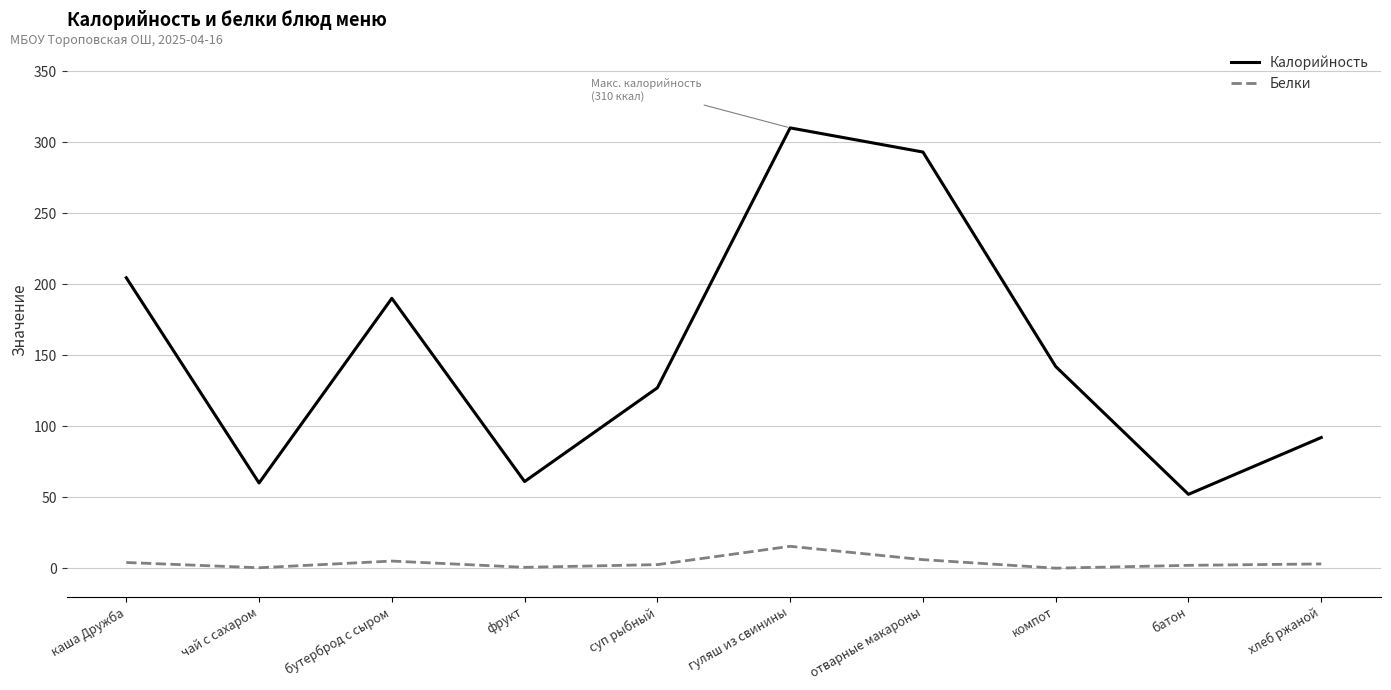

What is the maximum value for Белки?

15.4